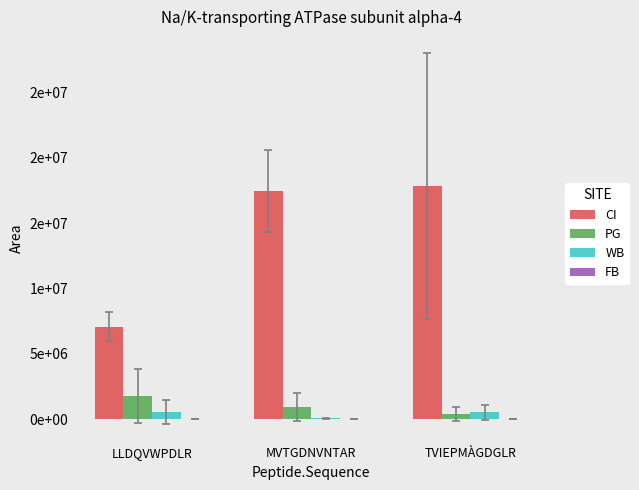

Reading right to left, transcribe all the data shown in this chart.

CI: TVIEPMÀGDGLR=17876098.0	MVTGDNVNTAR=17451618.5	LLDQVWPDLR=7098321.5
PG: TVIEPMÀGDGLR=405107.5	MVTGDNVNTAR=946502.2	LLDQVWPDLR=1784834.0
WB: TVIEPMÀGDGLR=549357.8	MVTGDNVNTAR=81640.0	LLDQVWPDLR=570614.5
FB: TVIEPMÀGDGLR=195.8	MVTGDNVNTAR=226.8	LLDQVWPDLR=257.8